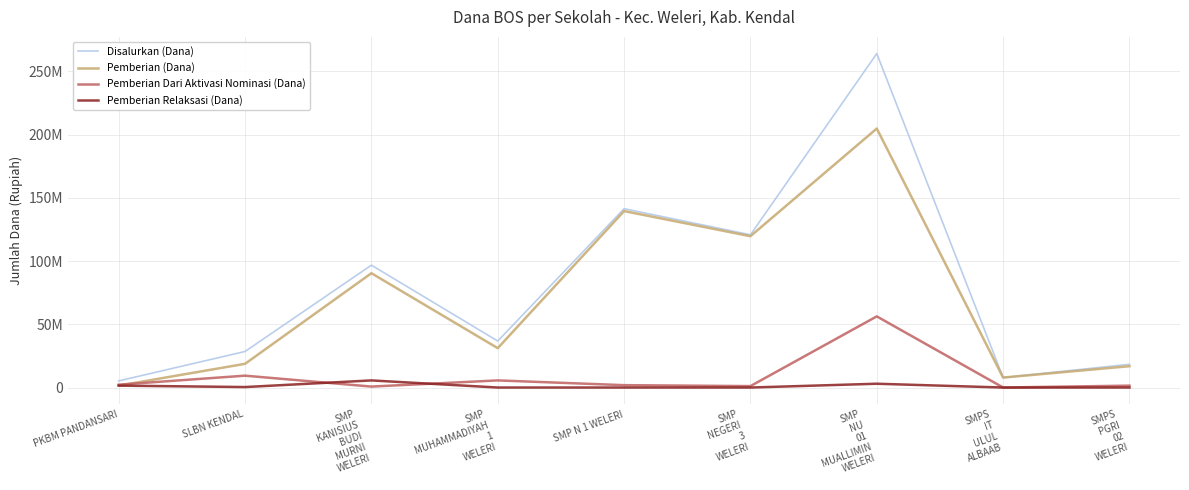

What is the difference between the maximum and second lowest values in the Disalurkan (Dana) series?

256125000